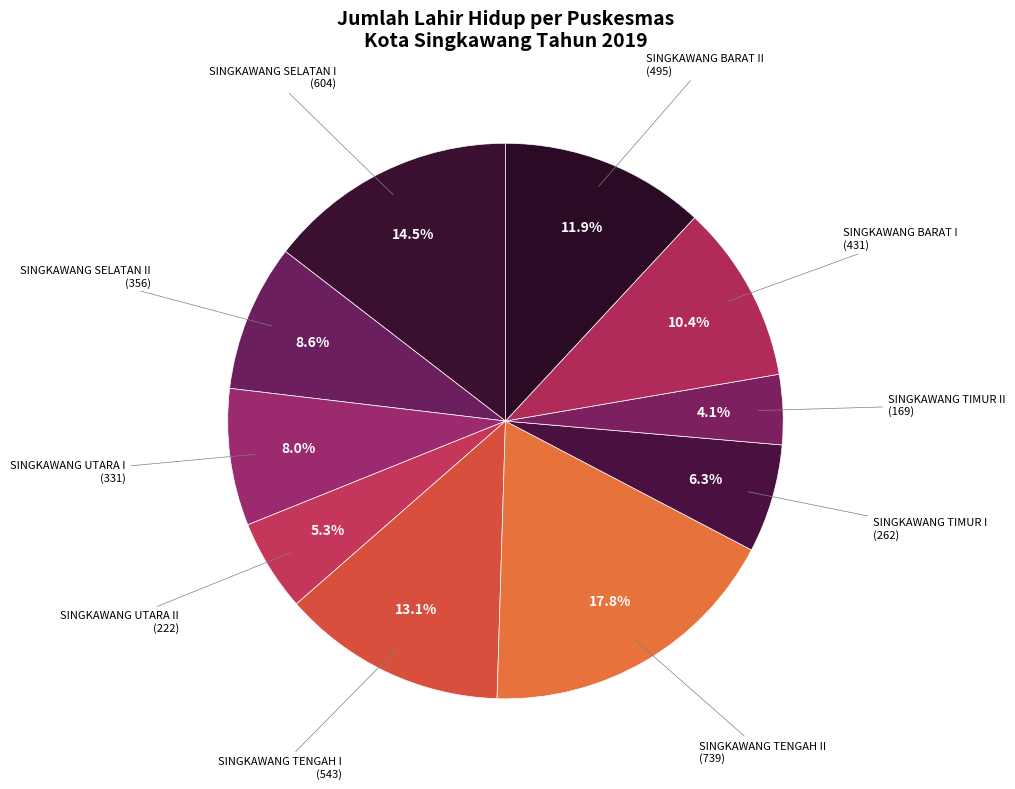

How many segments does this pie chart have?

10